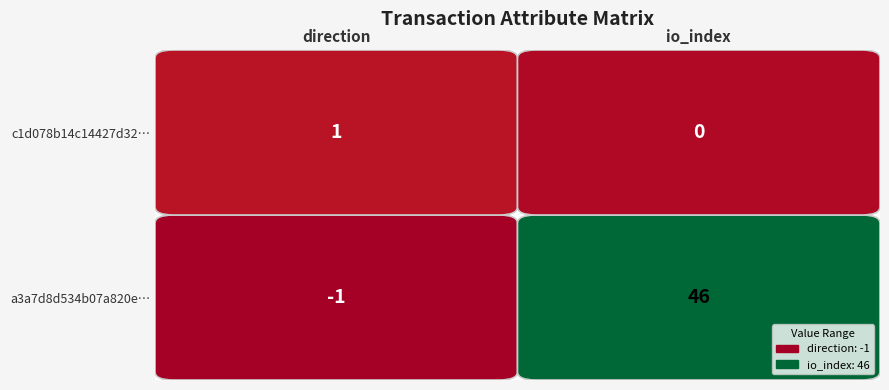

Which series changed the most between 0 and 1?

a3a7d8d534b07a820e2770d024e77eb5f6b3efe